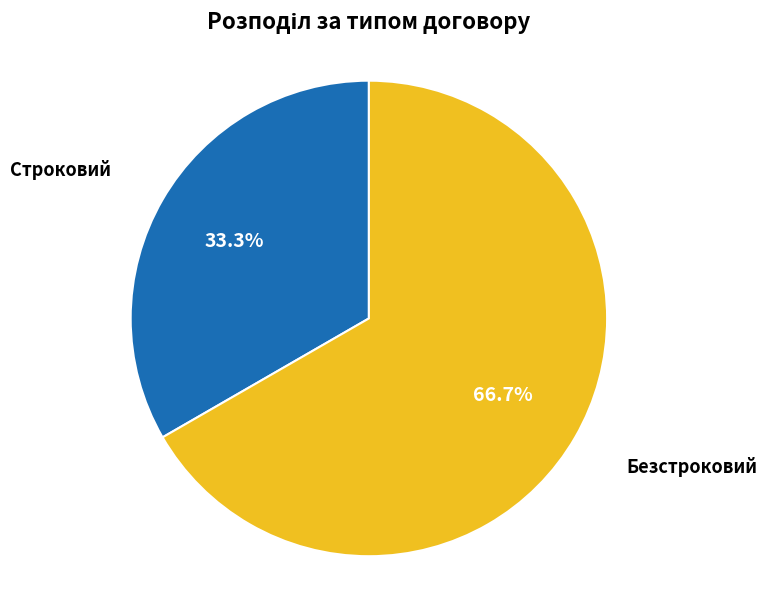

Does any single category account for the majority?

Yes